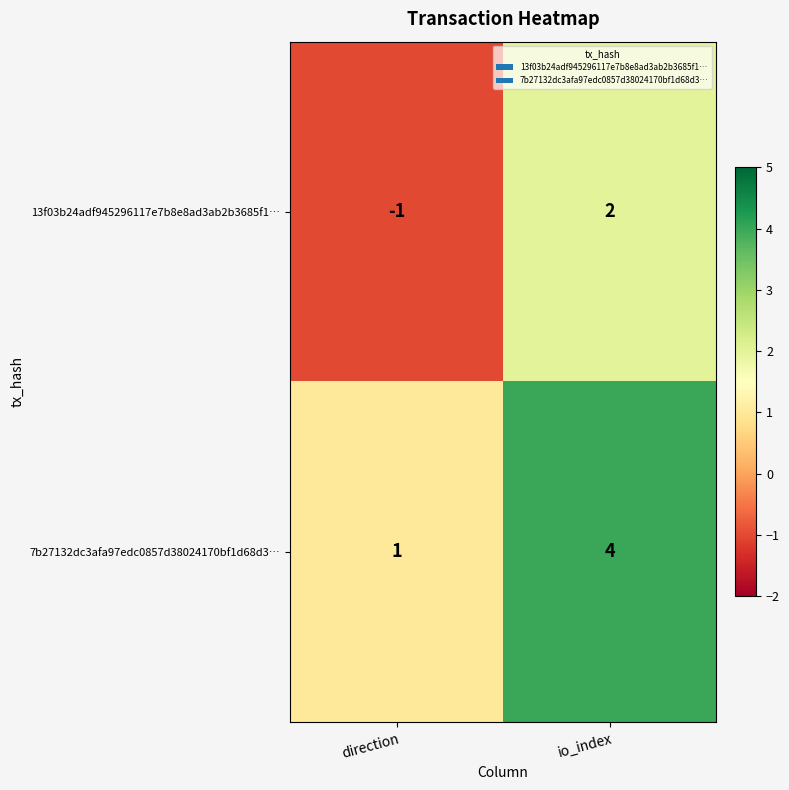

Is it true that 13f03b24adf945296117e7b8e8ad3ab2b3685f1… equals 3 at io_index?

False